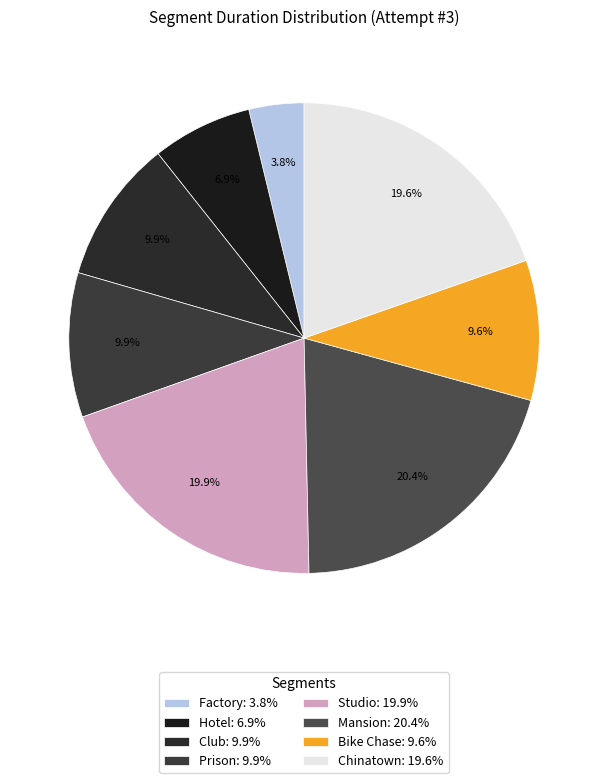

Count the number of slices in the pie.

8